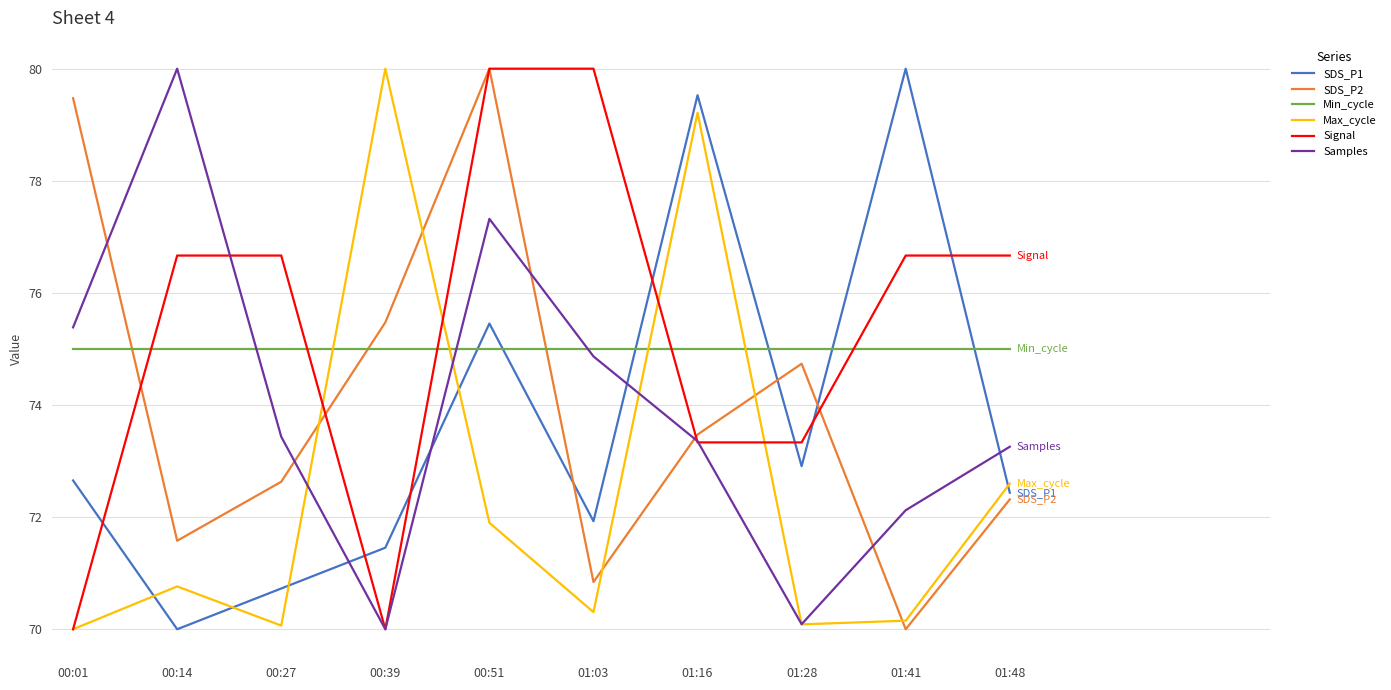

What is the sum of the Min_cycle values at 00:01 and 00:39?

150.0